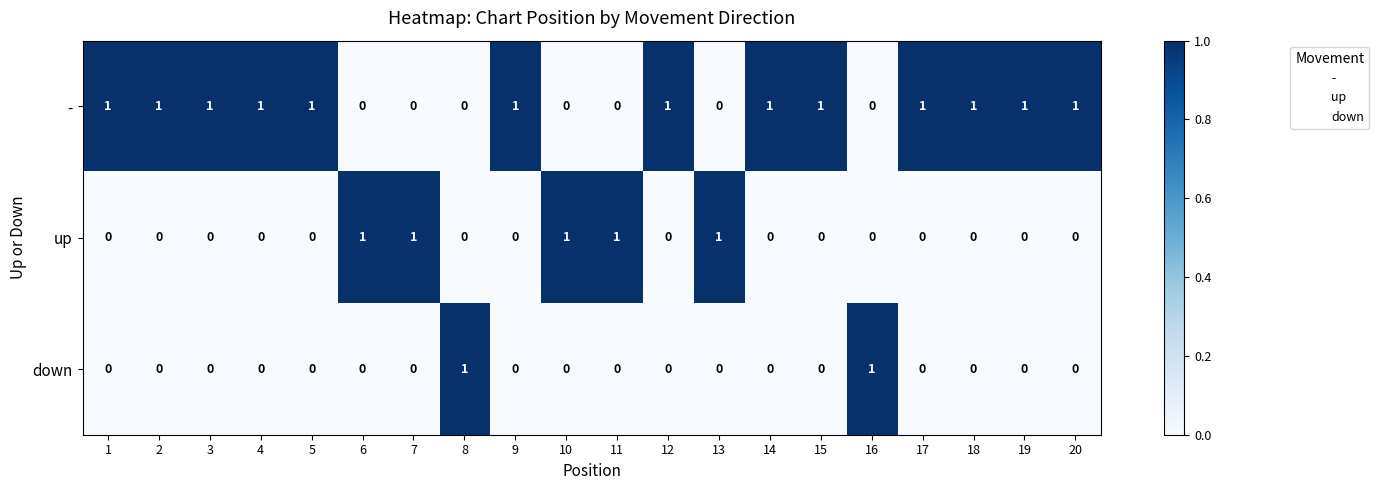

What is the sum of all up values?

5